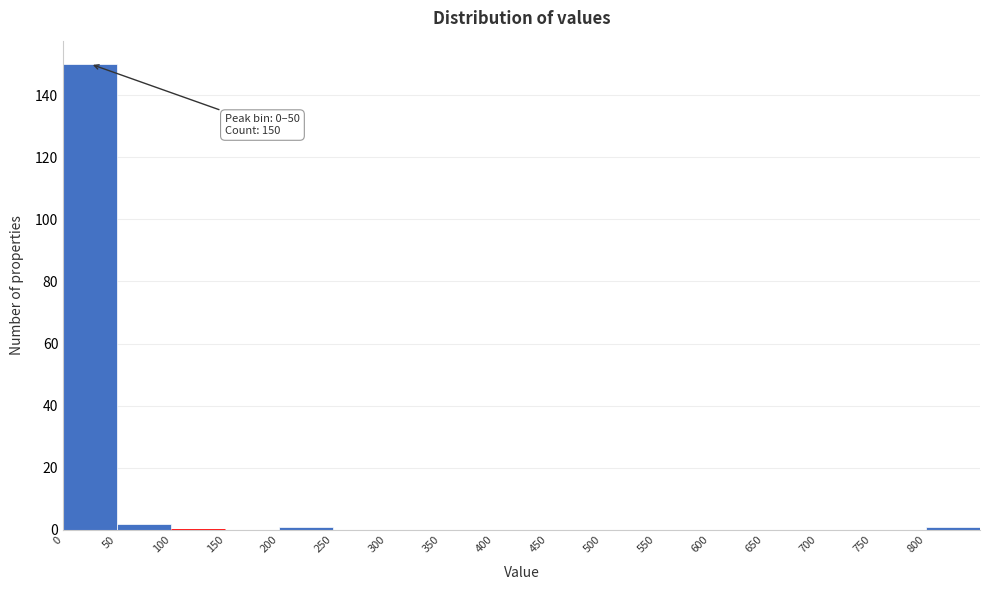

Over which range of the x-axis is the bar tallest?

0 to 50